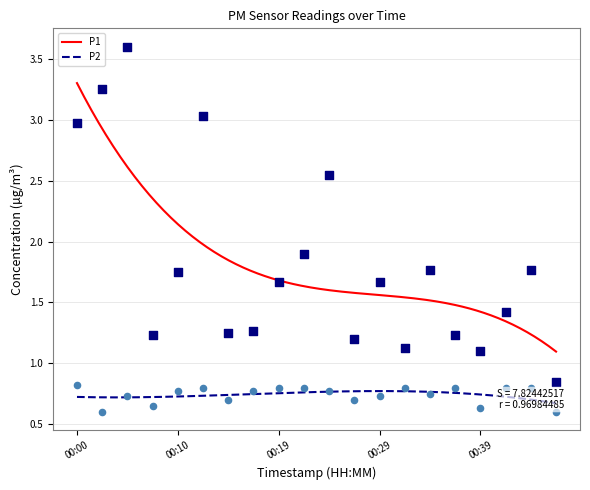

Which series contains the highest Y value?

P1